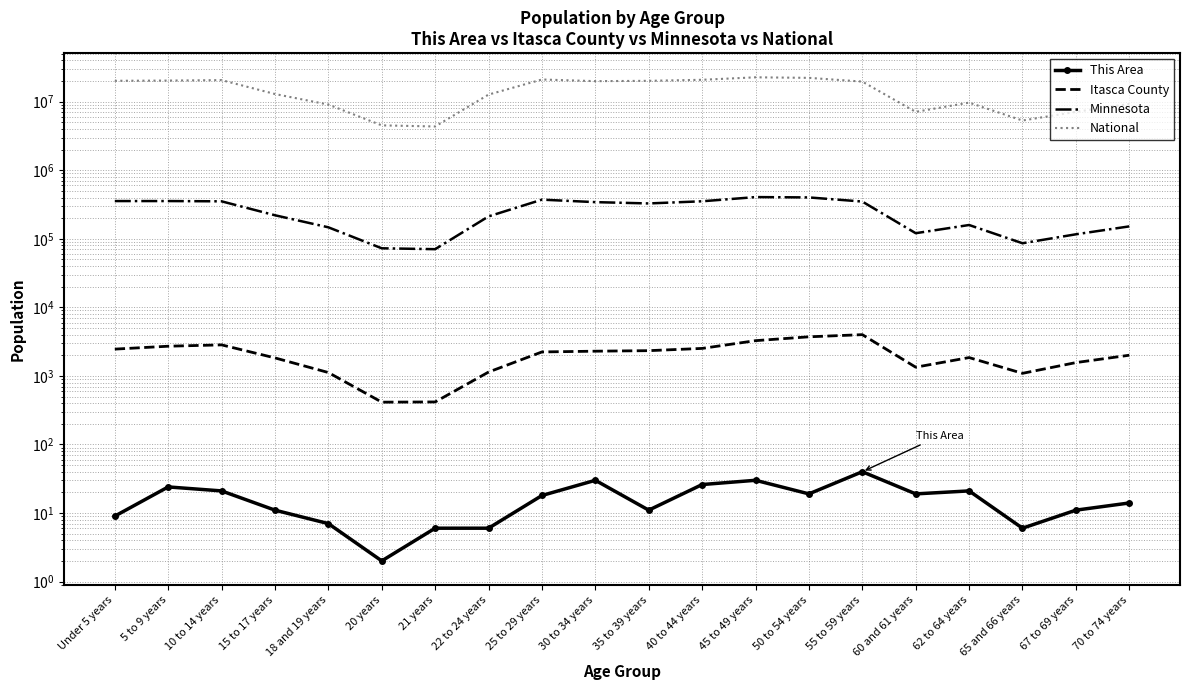

What is the sum of the This Area values at 67 to 69 years and 5 to 9 years?

35